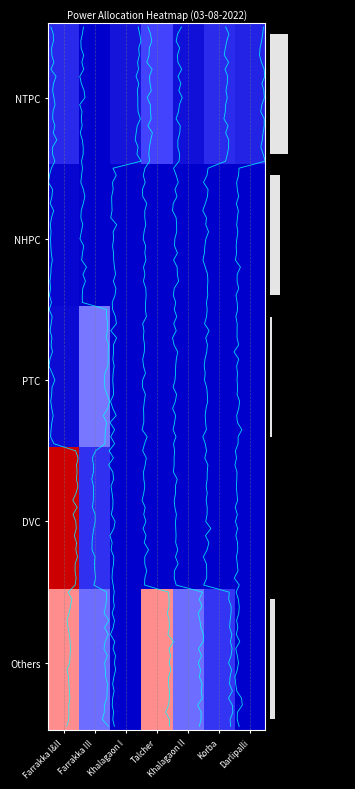

What is the difference between the maximum and minimum values in the DVC series?

420